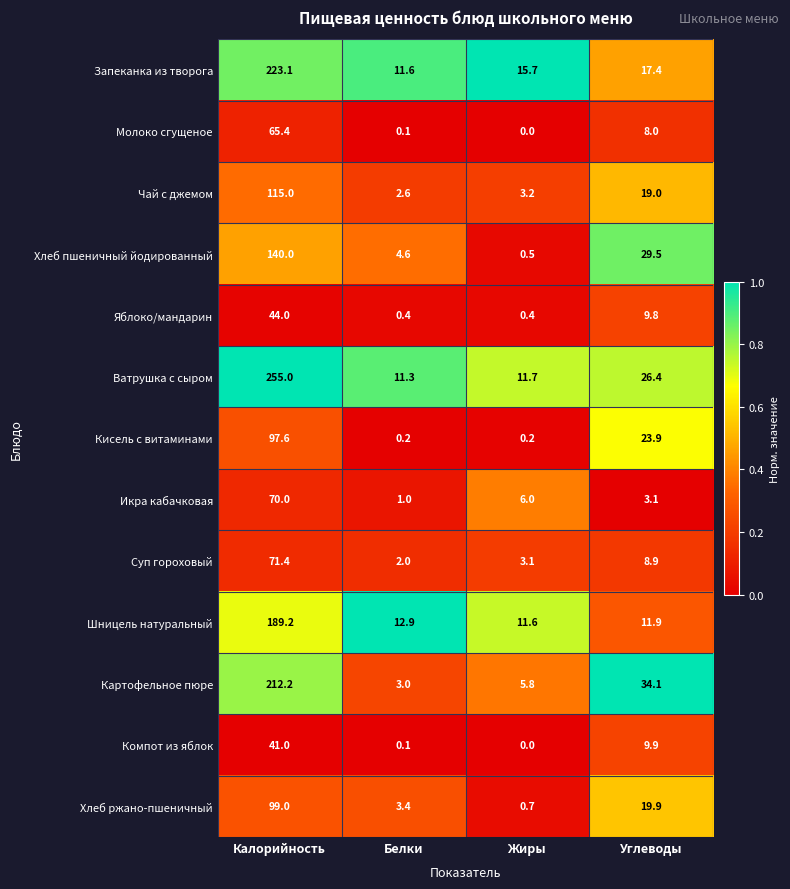

Count the number of data series in this chart.

13